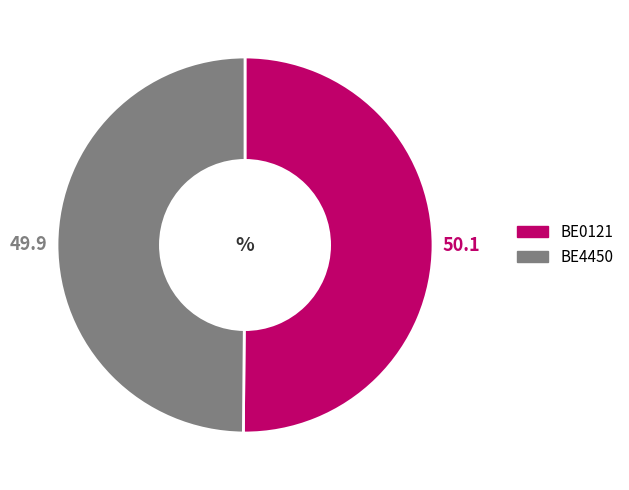

Count the number of slices in the pie.

2